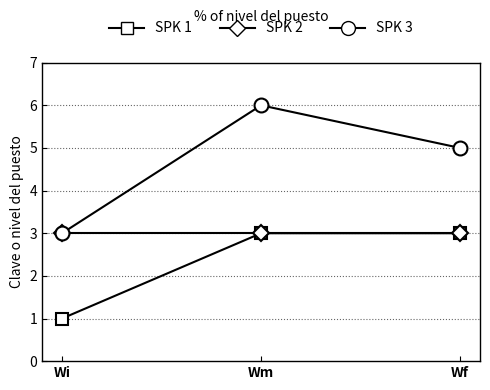

The value of SPK 3 at Wi is 5. True or false?

False